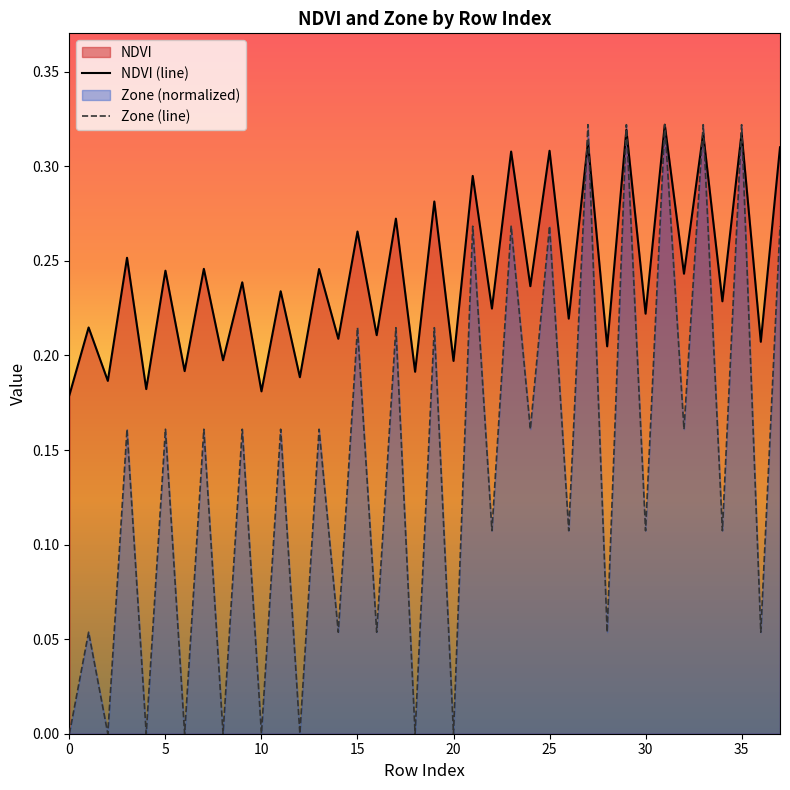

How many lines are shown in the chart?

2